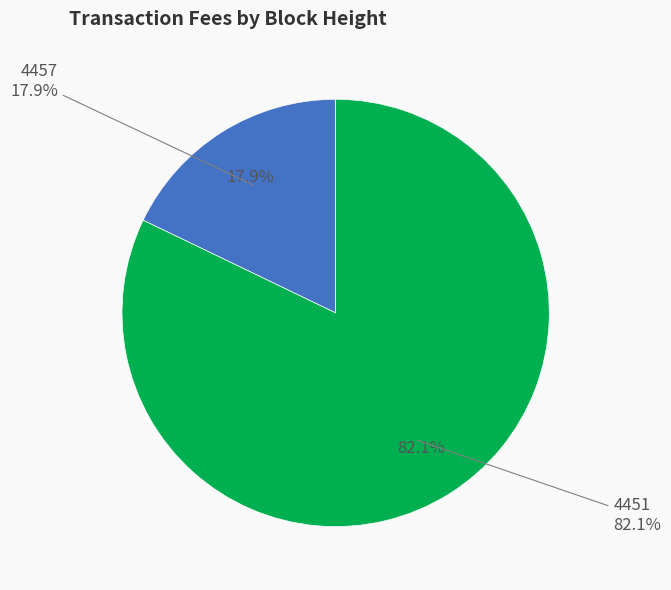

To the nearest percent, what percentage of the pie is 4457?

18%